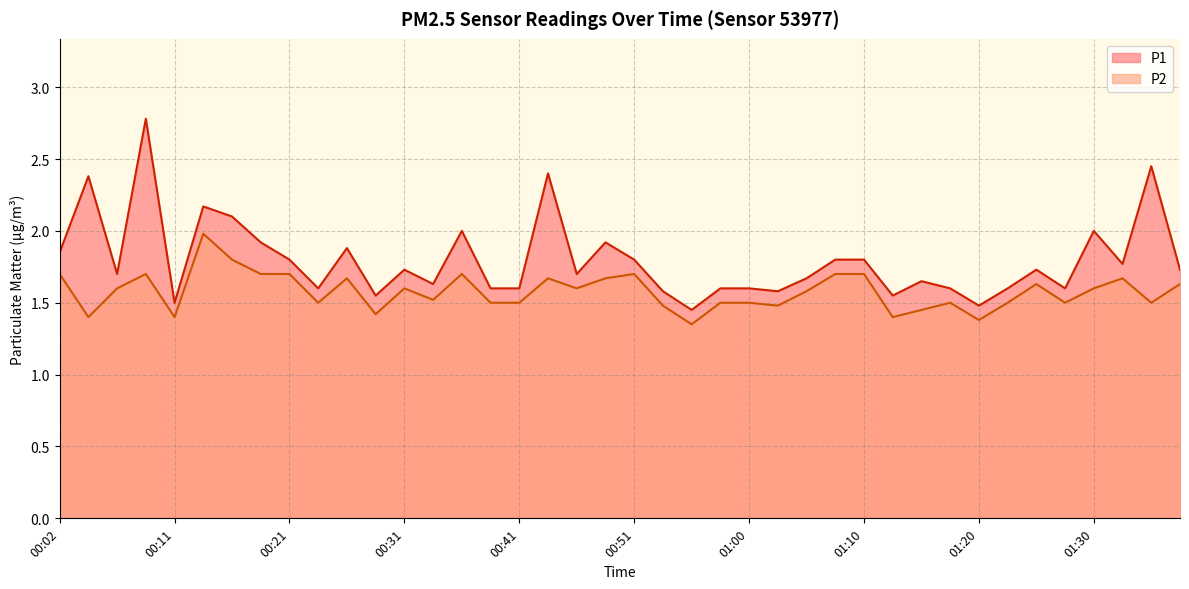

What are all the series names shown in the legend?

P1, P2